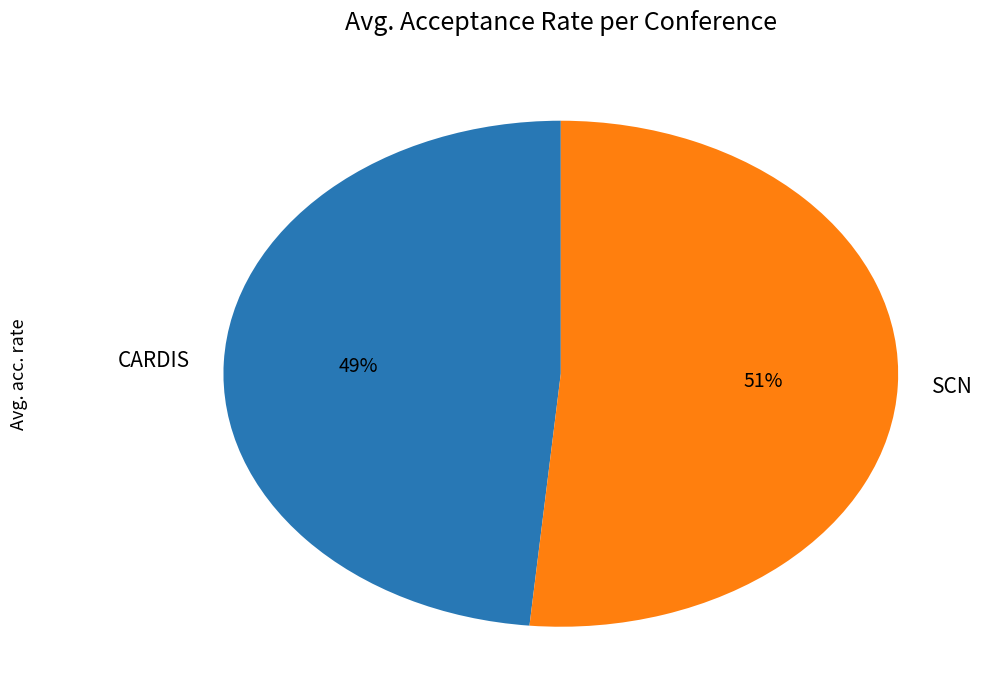

To the nearest percent, what is the combined percentage of CARDIS and SCN?

100%